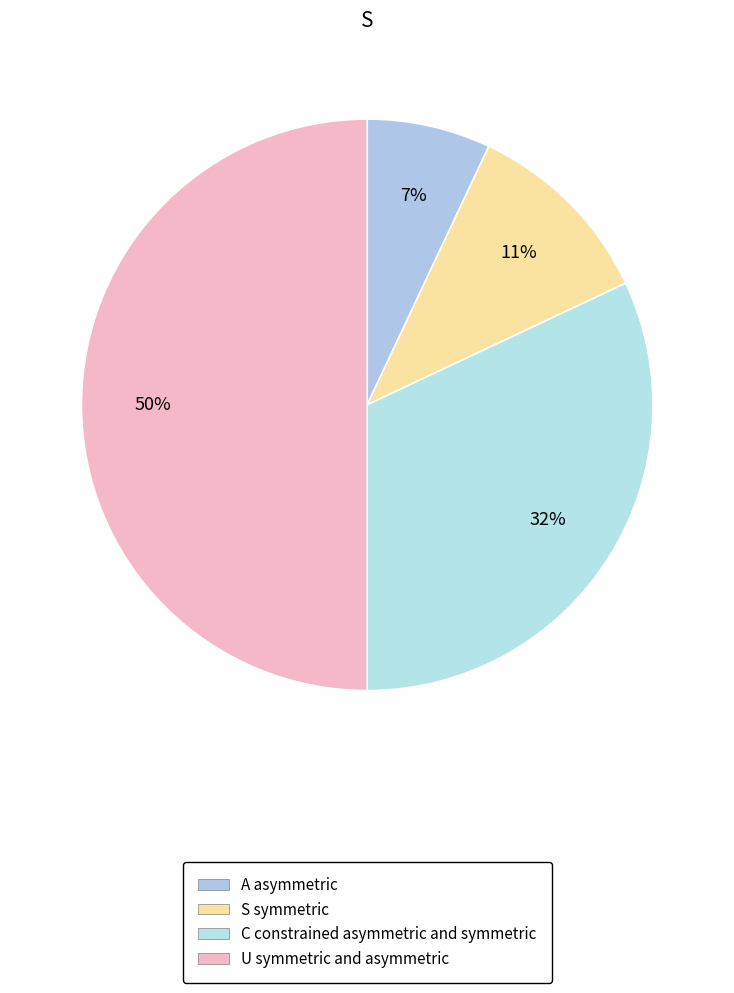

How many slices are in this pie chart?

4